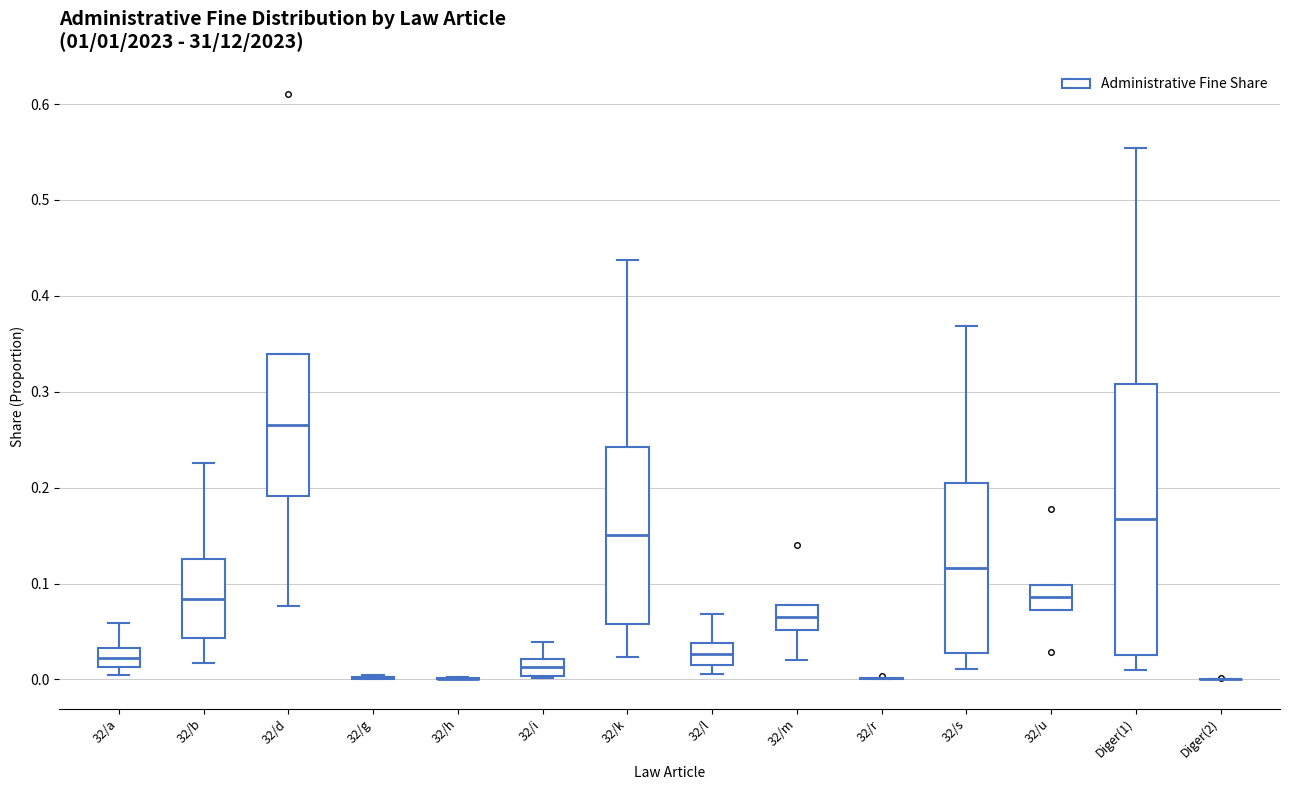

Which box is the tallest, from its lower edge to its upper edge?

Diger(1)